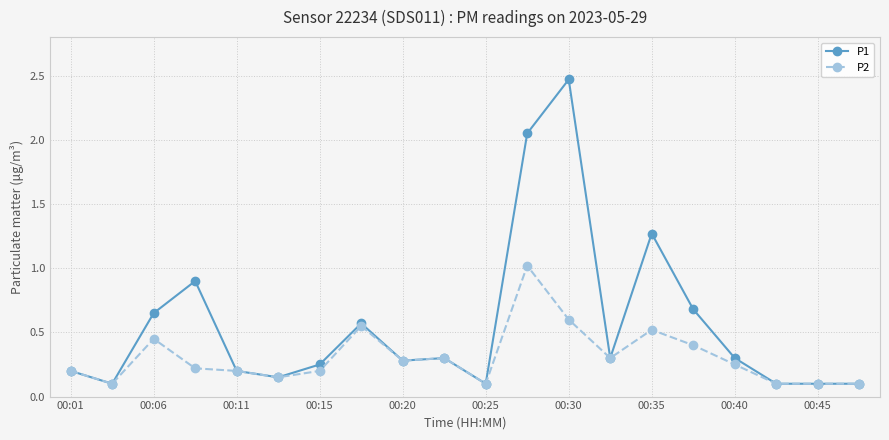

At how many categories does at least one series exceed 0?

20